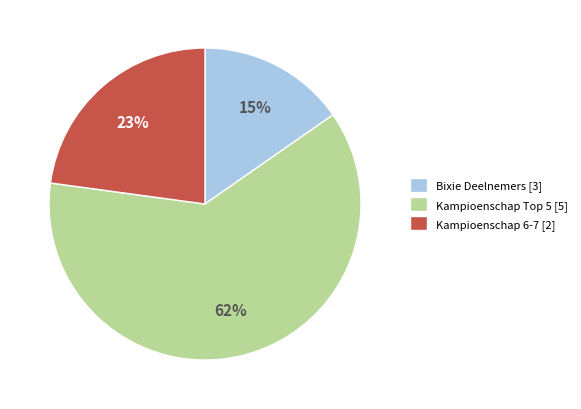

How many segments does this pie chart have?

3